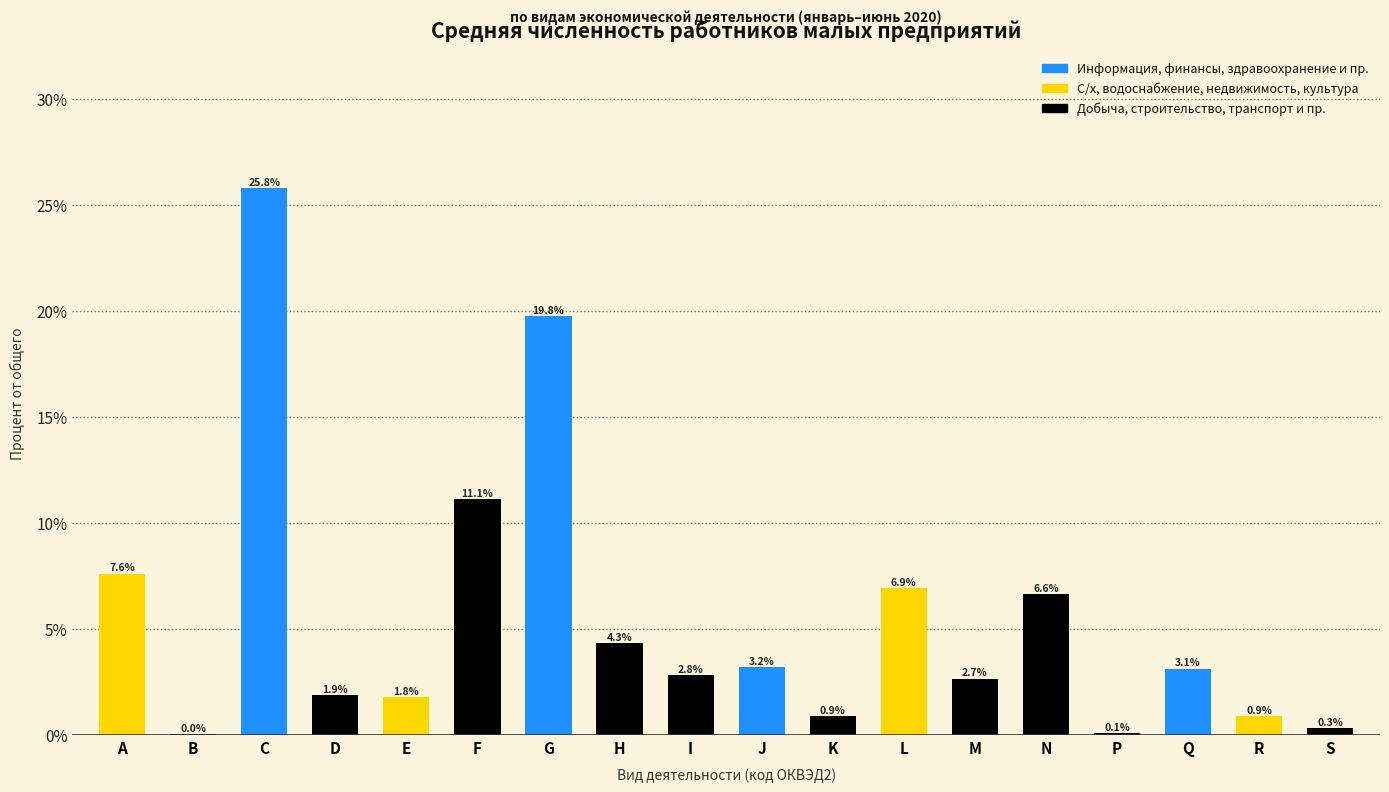

What is the change in value from D to K?

-1.0